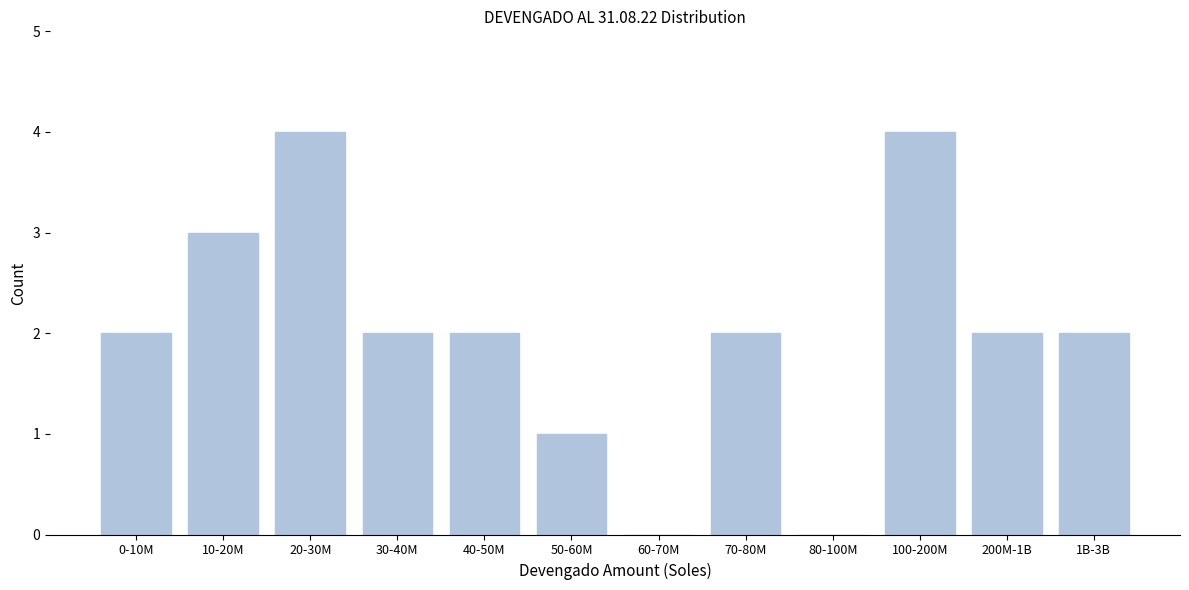

Reading right to left, transcribe all the data shown in this chart.

1B-3B=2	200M-1B=2	100-200M=4	80-100M=0	70-80M=2	60-70M=0	50-60M=1	40-50M=2	30-40M=2	20-30M=4	10-20M=3	0-10M=2